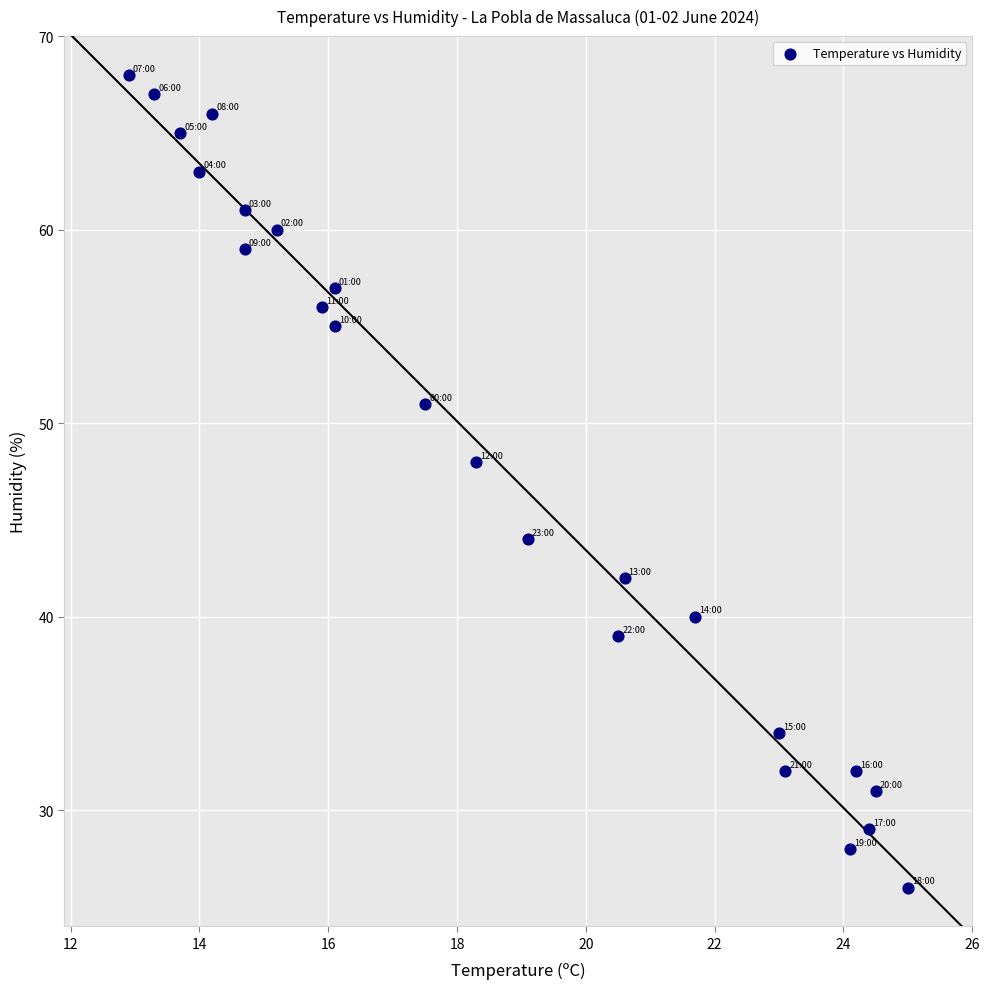

What Y value in the scatter plot is closest to 47?

48